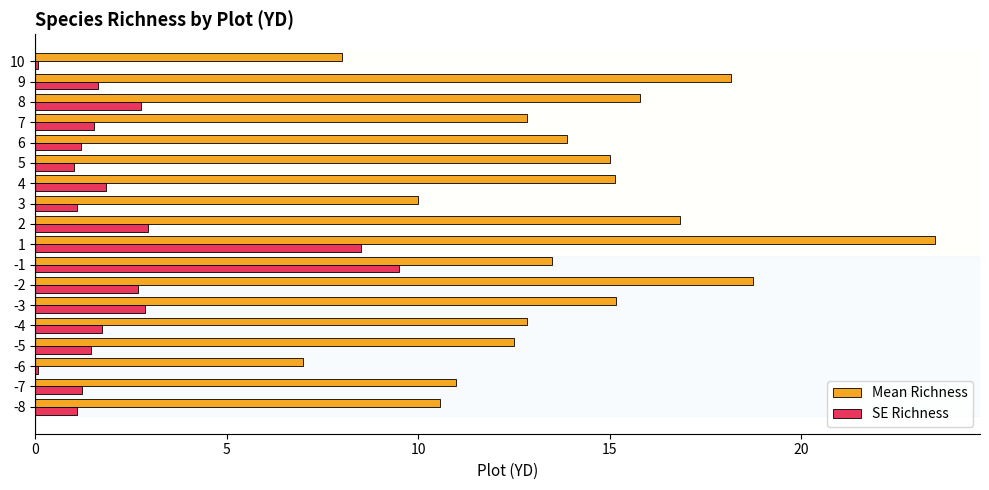

Which series has the largest total across all categories?

Mean Richness